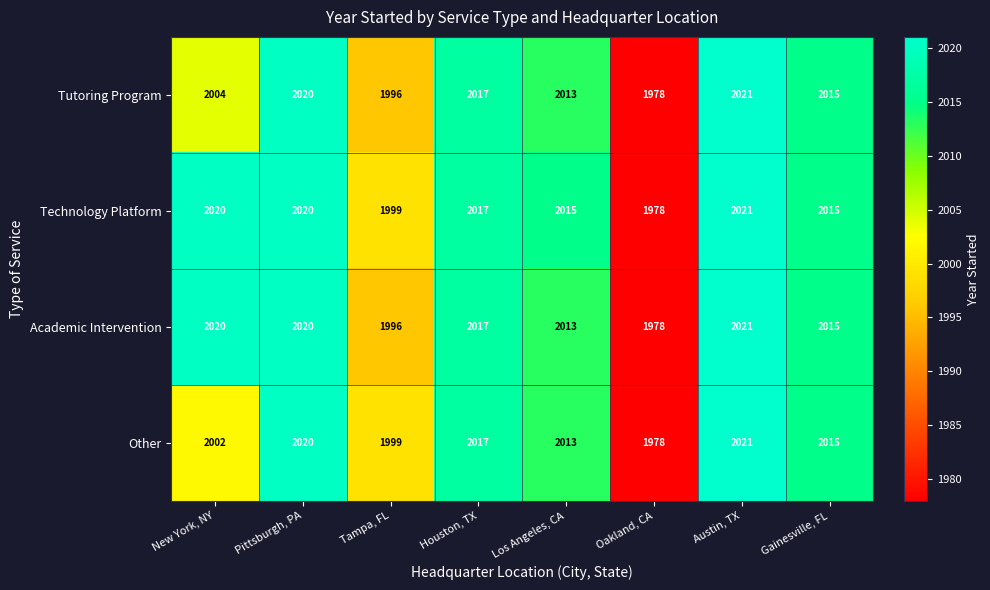

What is the difference between the second highest and minimum values in the Other series?

42